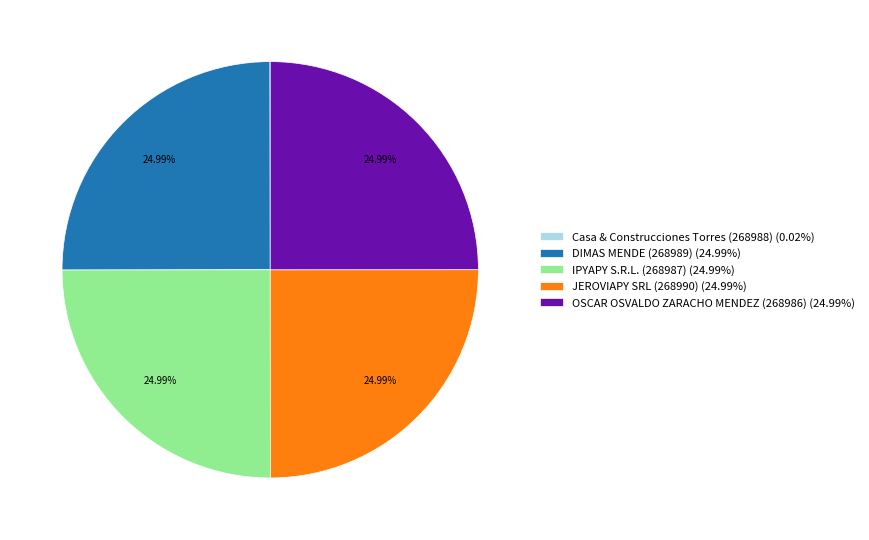

Does IPYAPY S.R.L. (268987) (24.99%) represent more than half of the total?

No